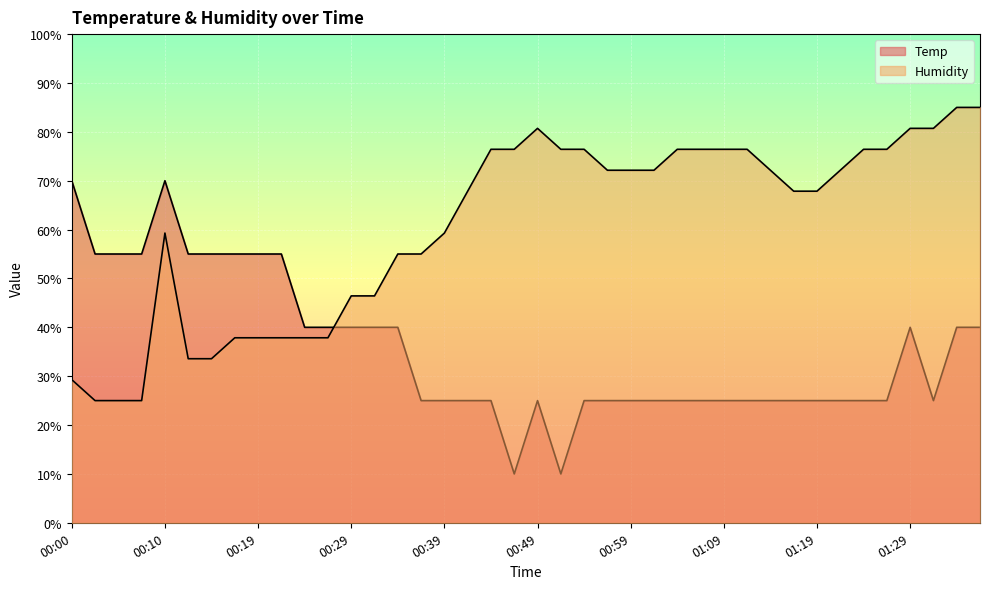

How many intersections are there between Temp and Humidity?

1